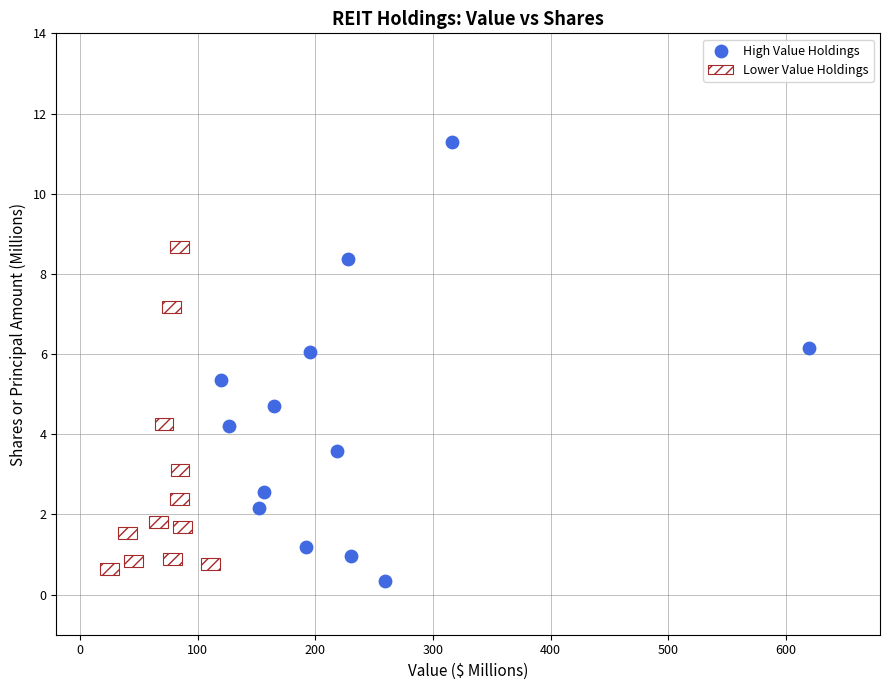

What is the range of X values (max minus min)?

499.5